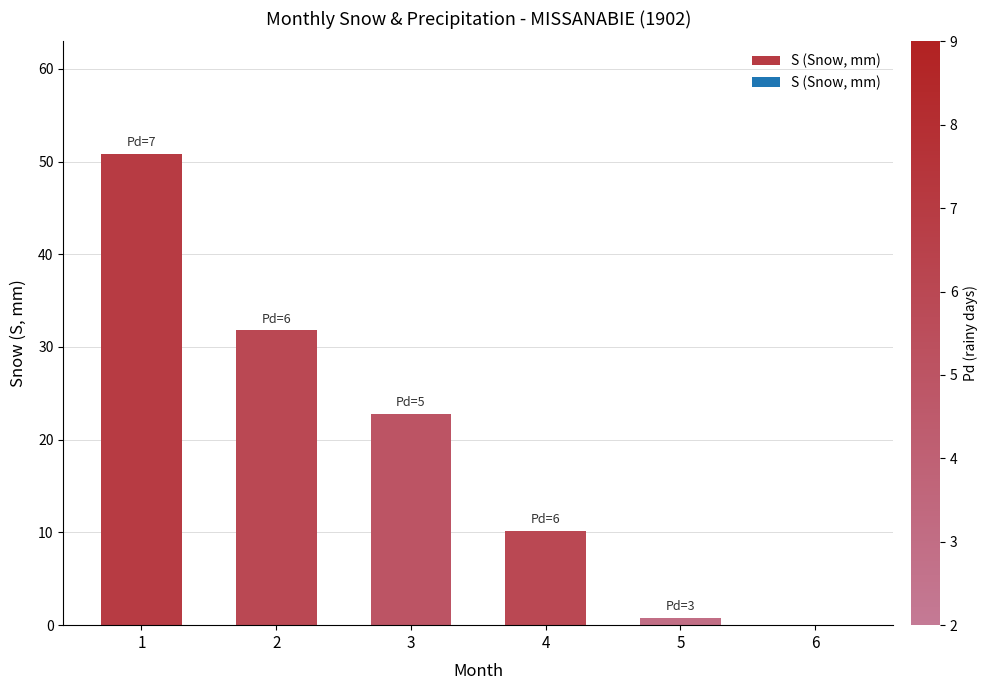

Between 3 and 6, which is larger?

3